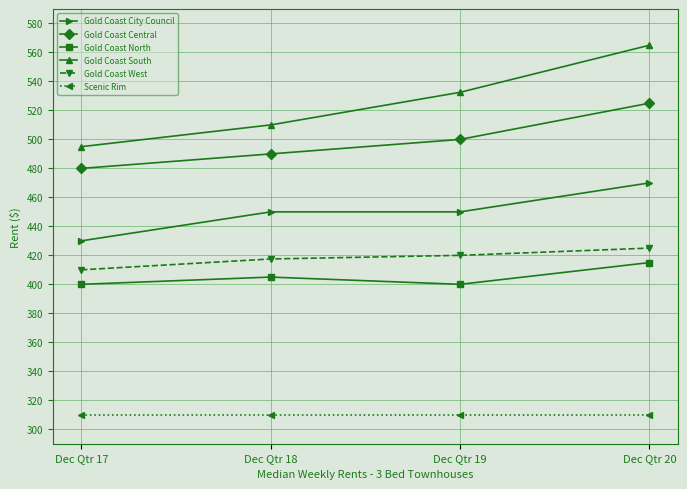

At how many categories does at least one series exceed 338?

4